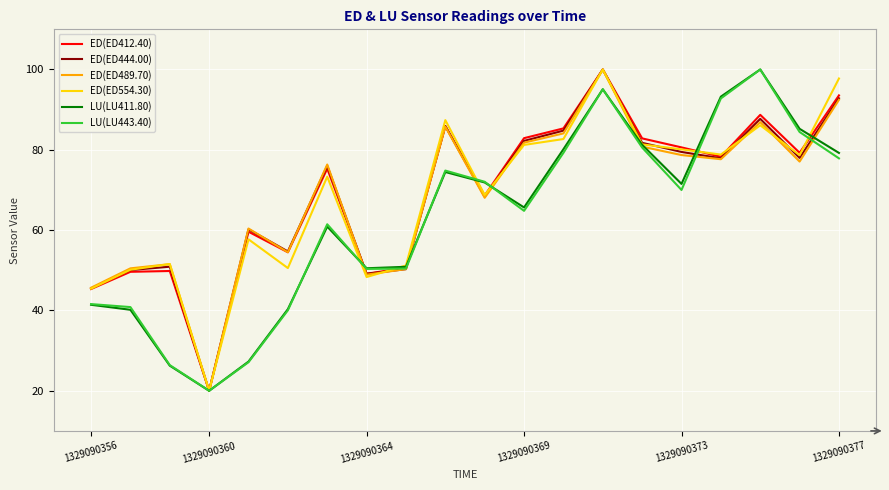

Is this an area chart (filled region under the line)?

No